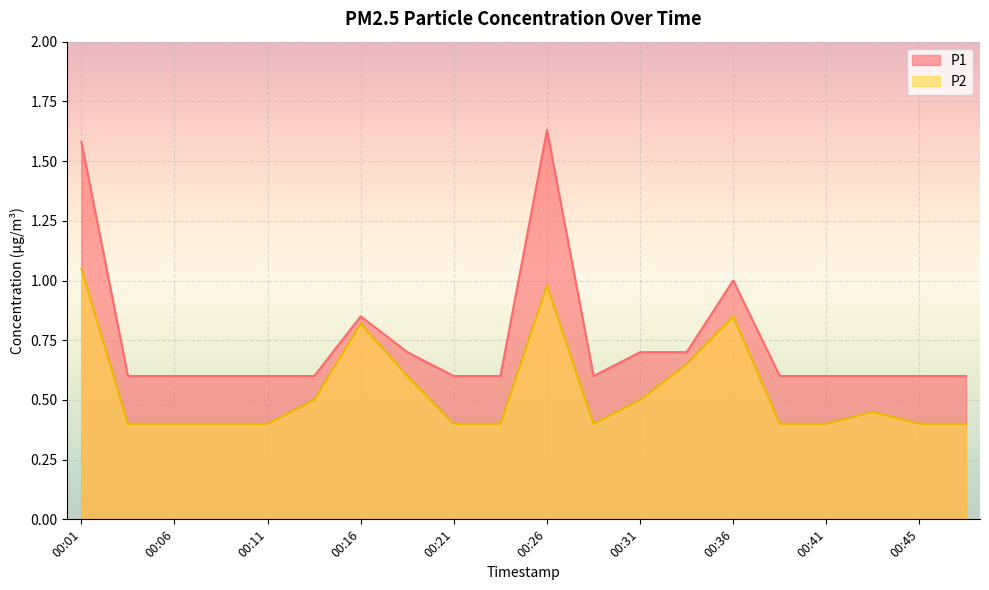

How many series are shown in this chart?

2